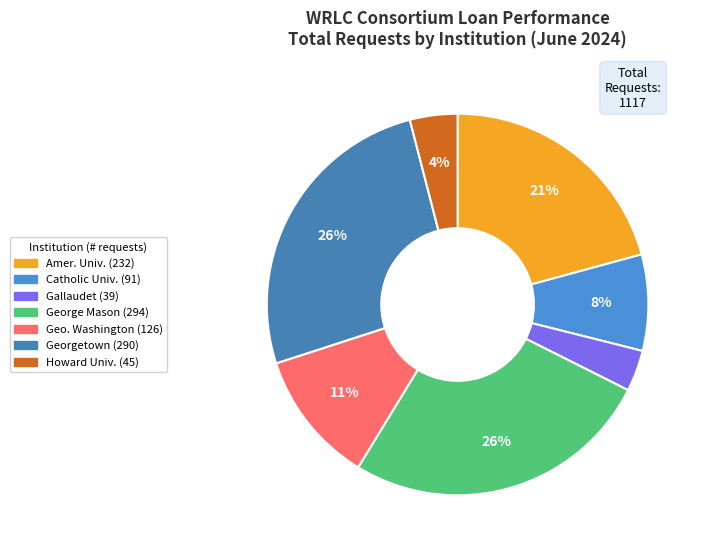

How many slices are in this pie chart?

7